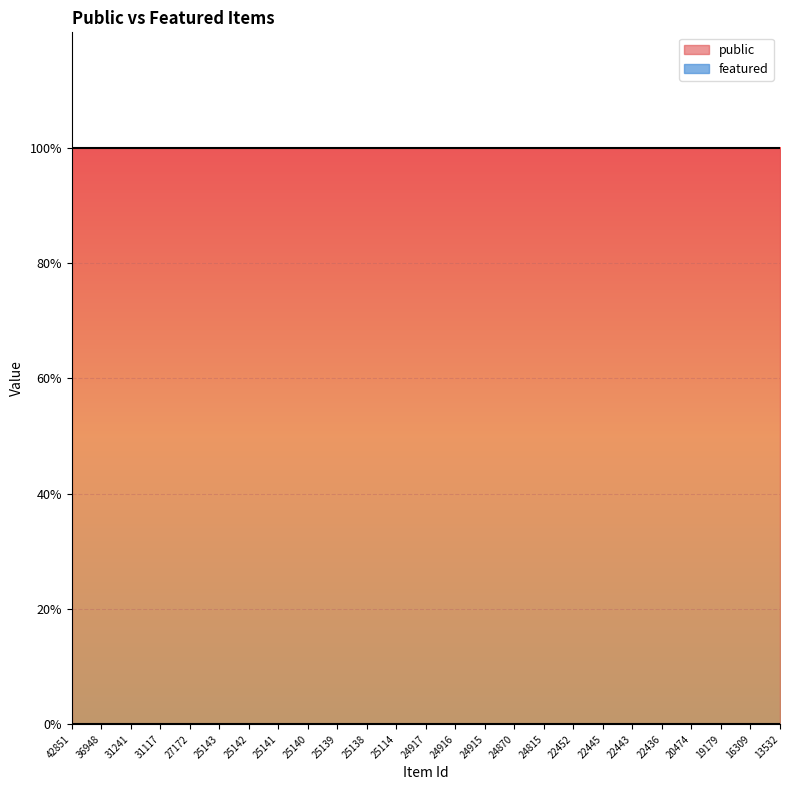

Is it true that public equals 1 at 22452?

False